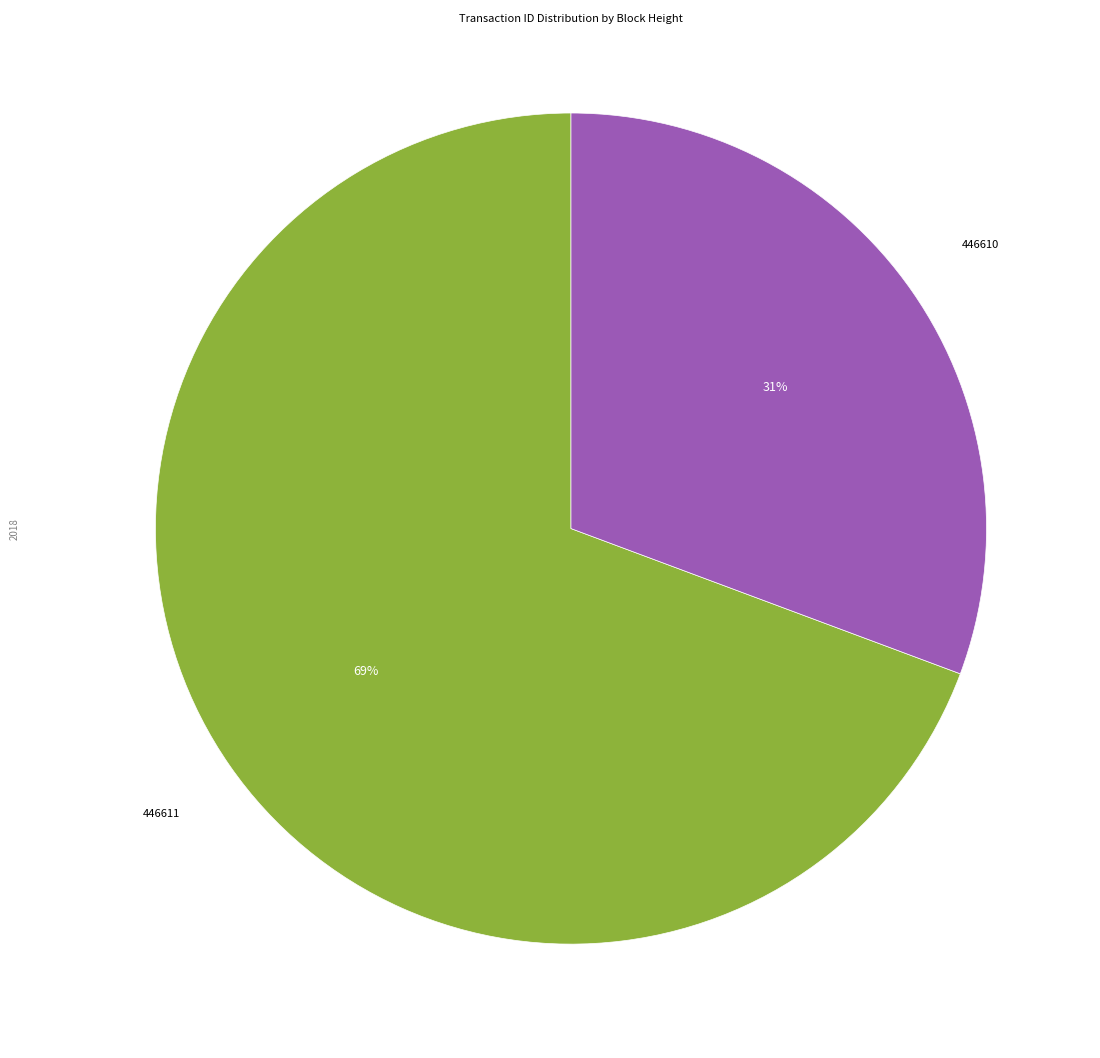

Is there a majority slice in this chart?

Yes